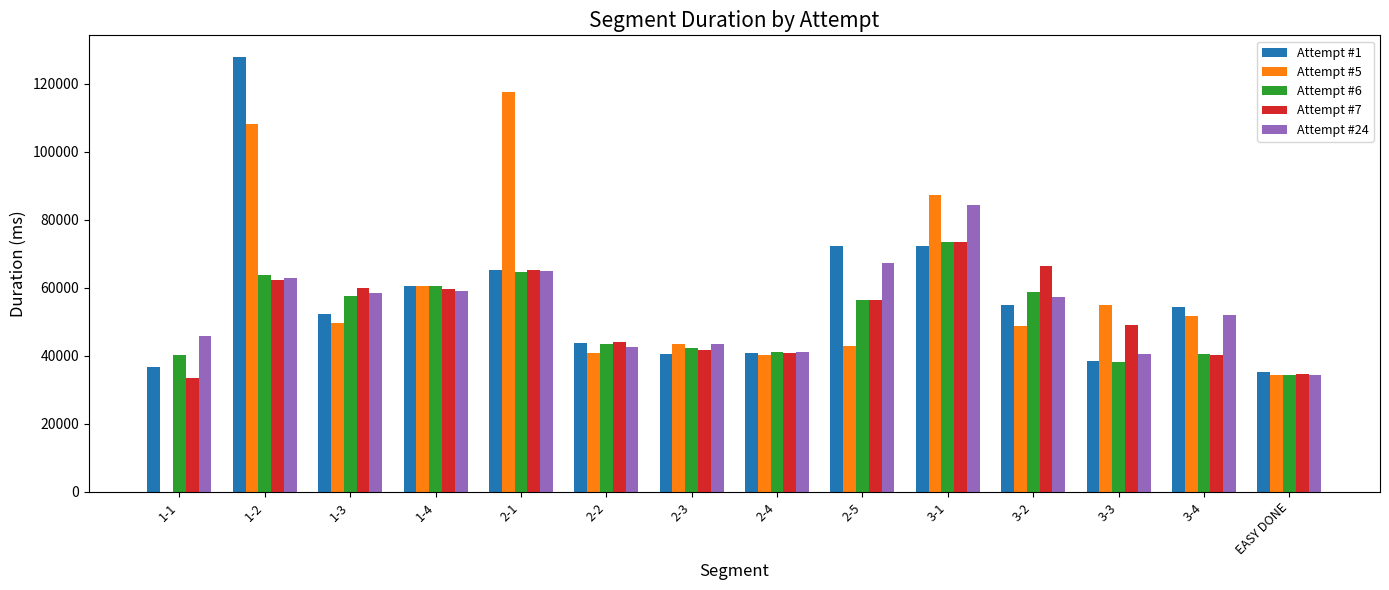

The Attempt #5 series shows 43619 at 2-3. True or false?

True